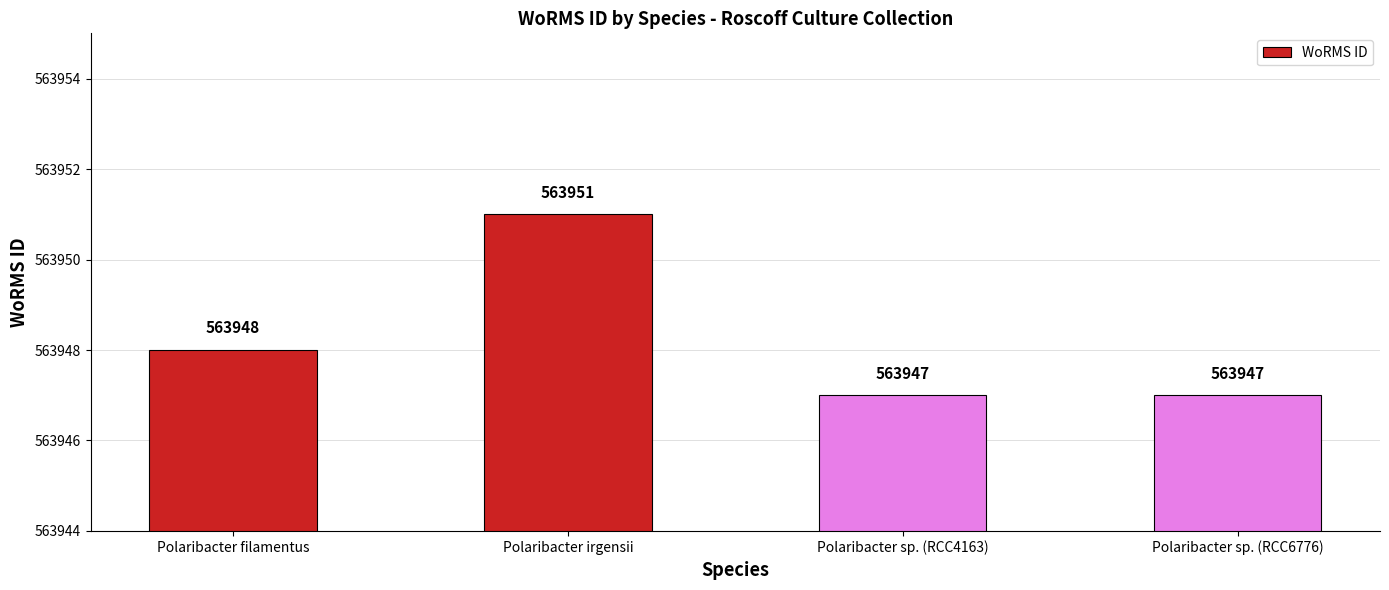

Which label corresponds to the largest value in the chart?

Polaribacter irgensii